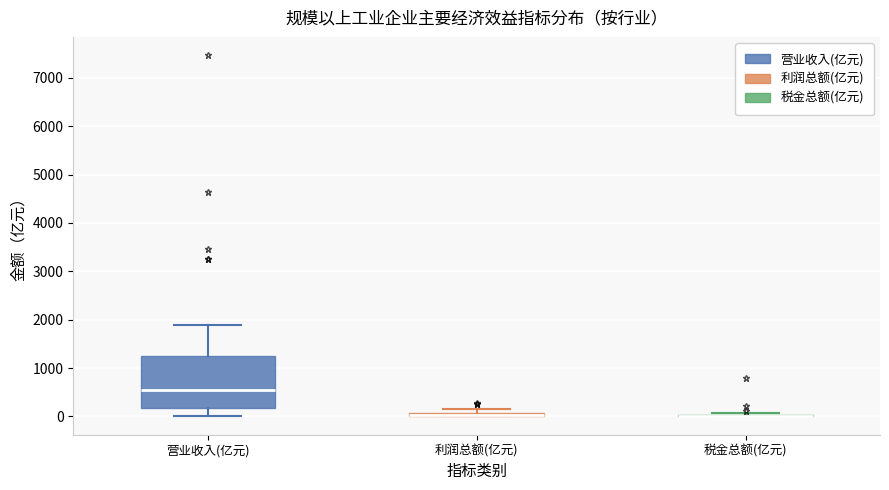

Which box is the tallest, from its lower edge to its upper edge?

营业收入(亿元)